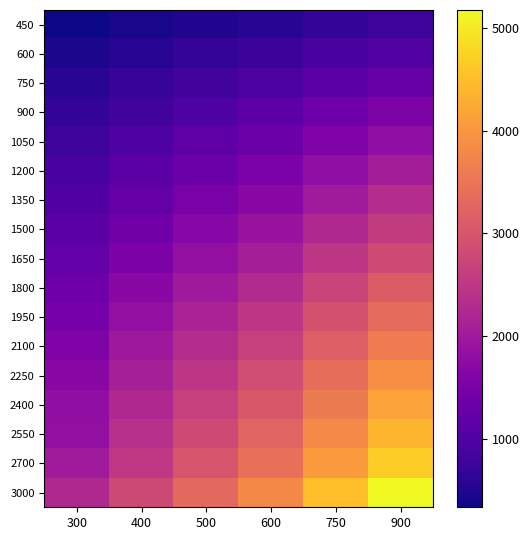

Rank the series at 400 from highest to lowest value.

3000, 2700, 2550, 2400, 2250, 2100, 1950, 1800, 1650, 1500, 1350, 1200, 1050, 900, 750, 600, 450